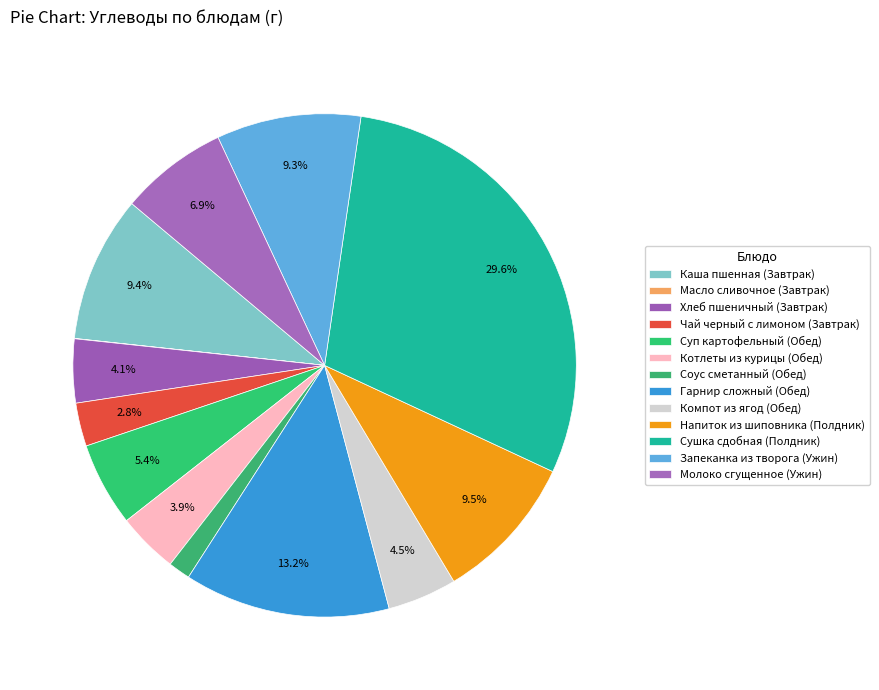

True or false: Хлеб пшеничный (Завтрак) accounts for 4% of the total.

True